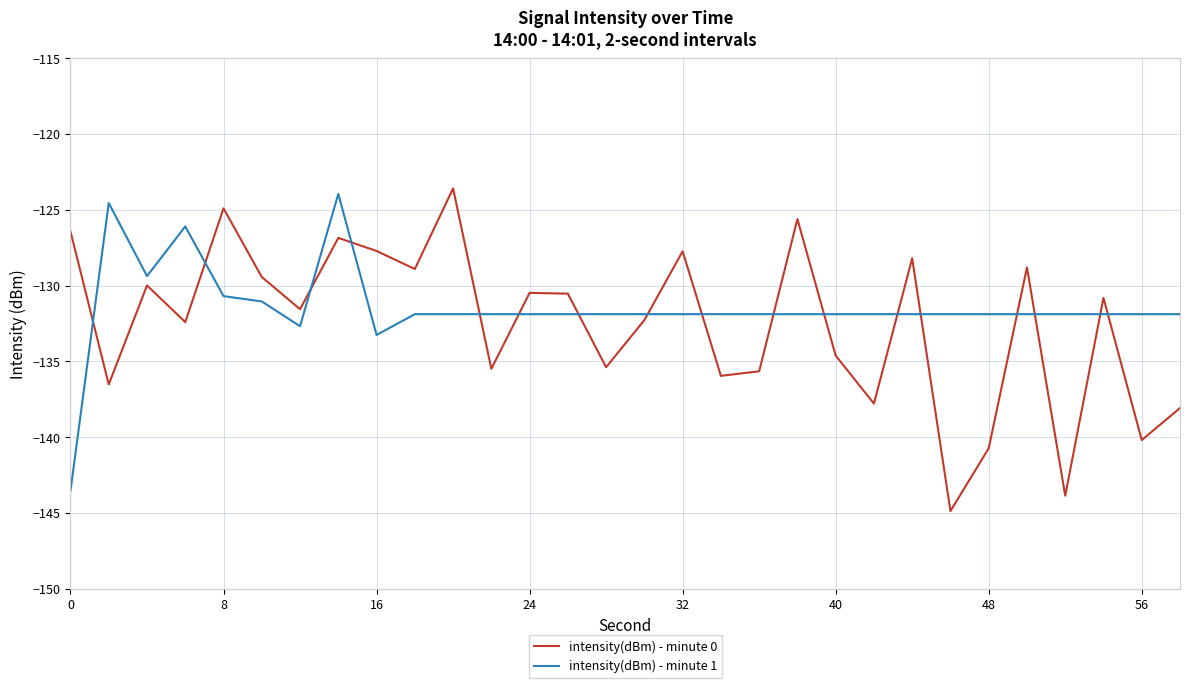

Rank the series by their maximum value, from lowest to highest.

intensity(dBm) - minute 1, intensity(dBm) - minute 0